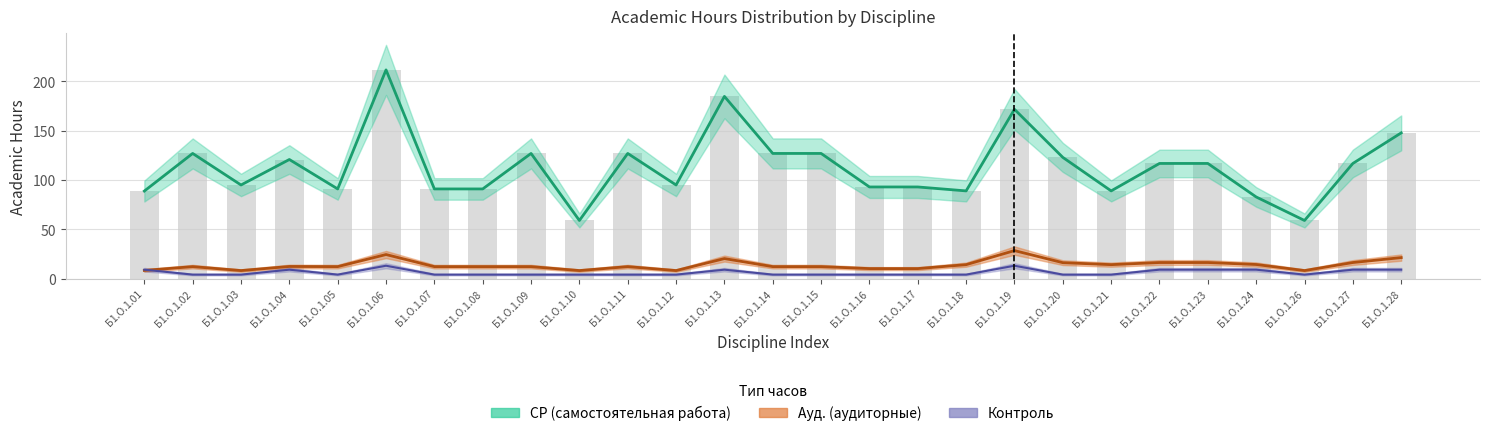

What is the sum of the Контроль values at Б1.О.1.01 and Б1.О.1.23?

18.0